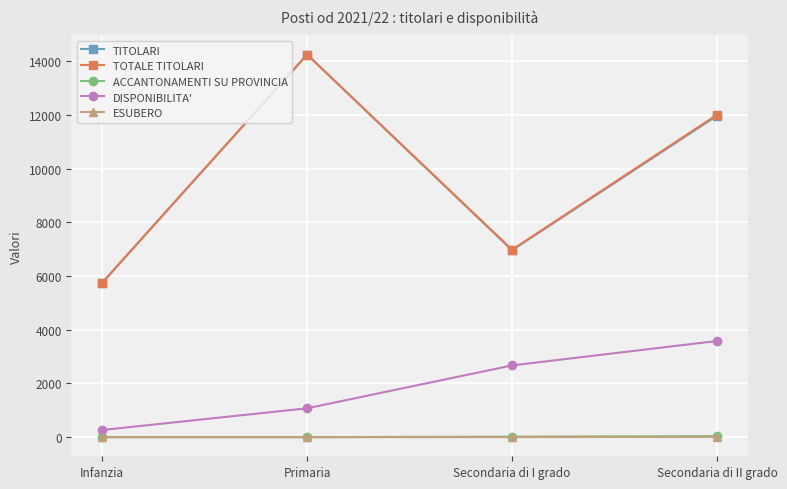

Which label corresponds to the largest value in the chart?

Primaria